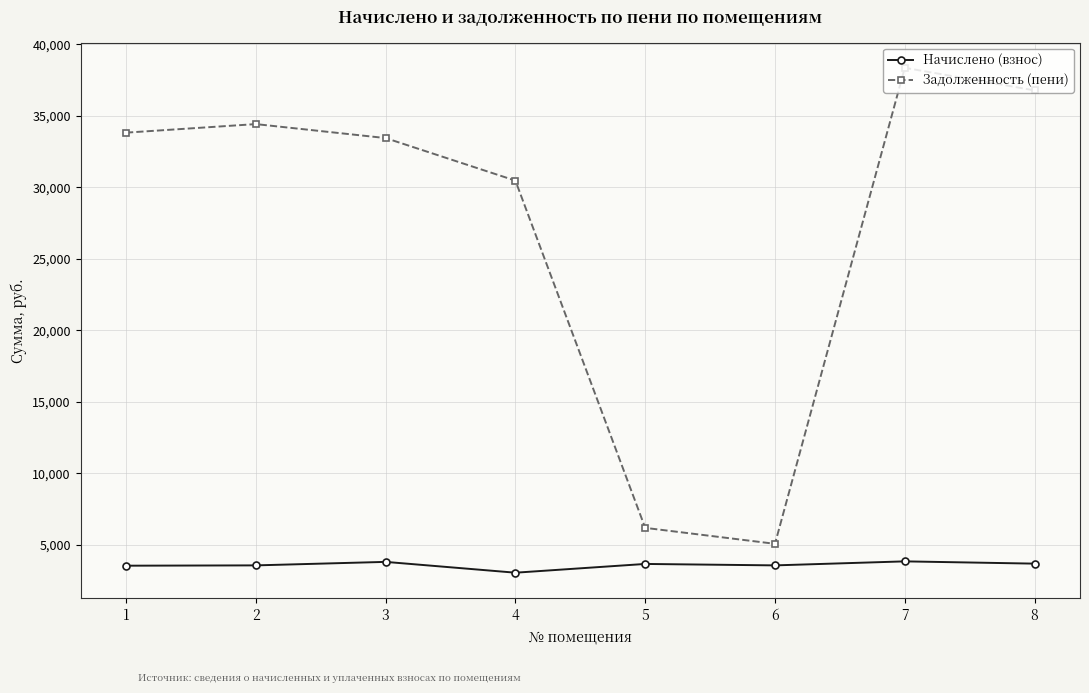

In Задолженность (пени), how many points are lower than both neighbors (excluding endpoints)?

1